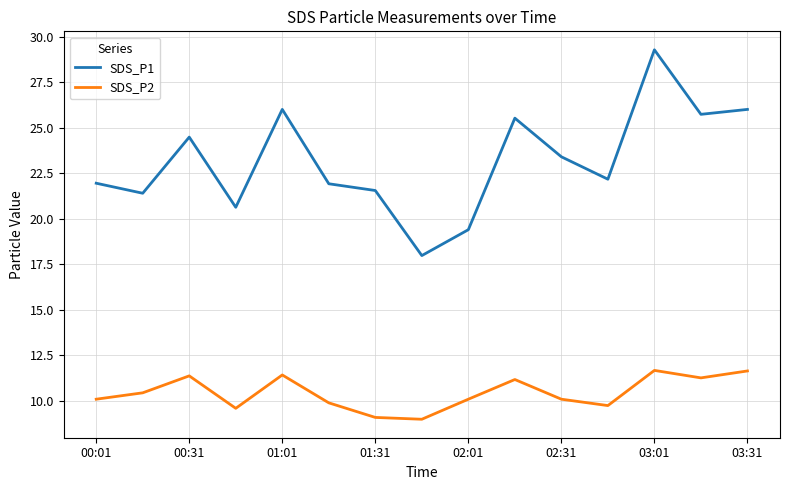

Which series has the largest total across all categories?

SDS_P1